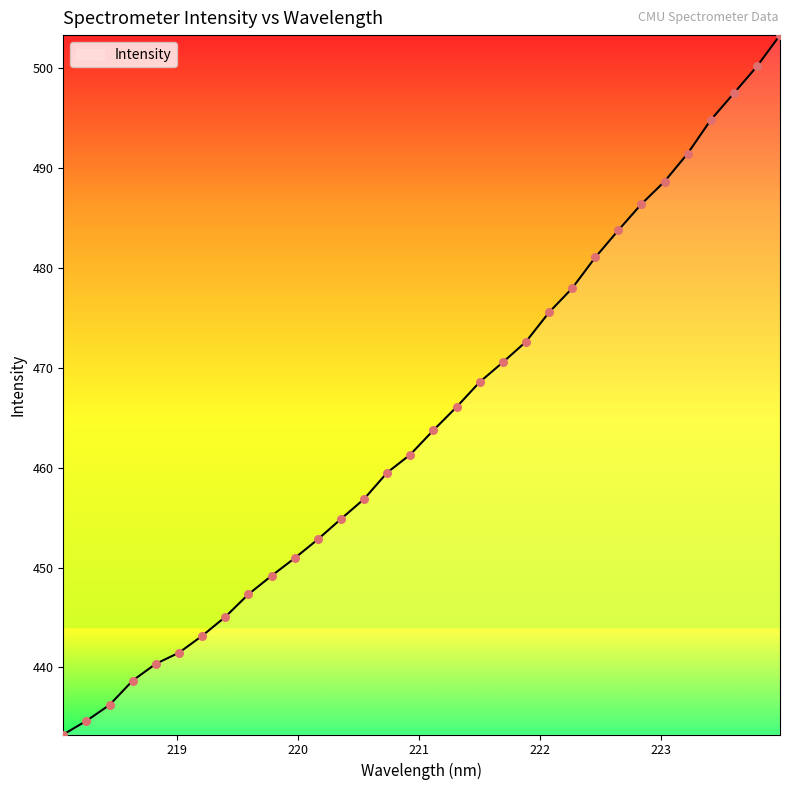

What is the difference between the maximum and minimum values?

70.0